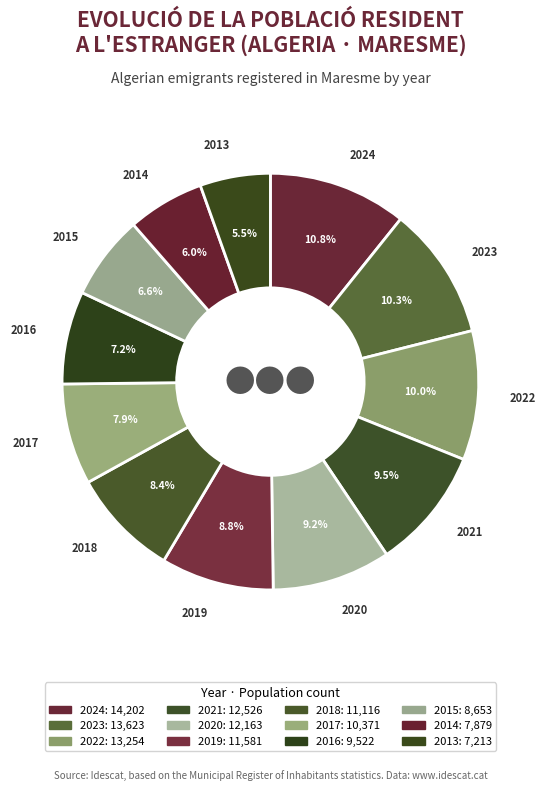

Count the number of slices in the pie.

12